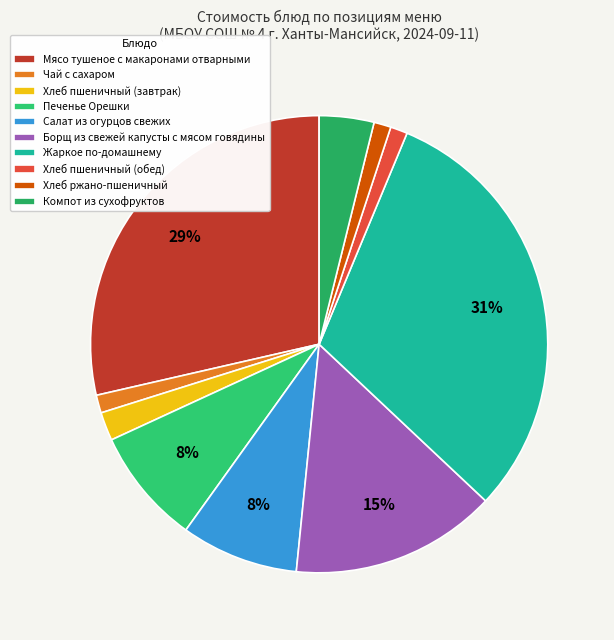

To the nearest percent, what portion does Хлеб пшеничный (завтрак) represent?

2%